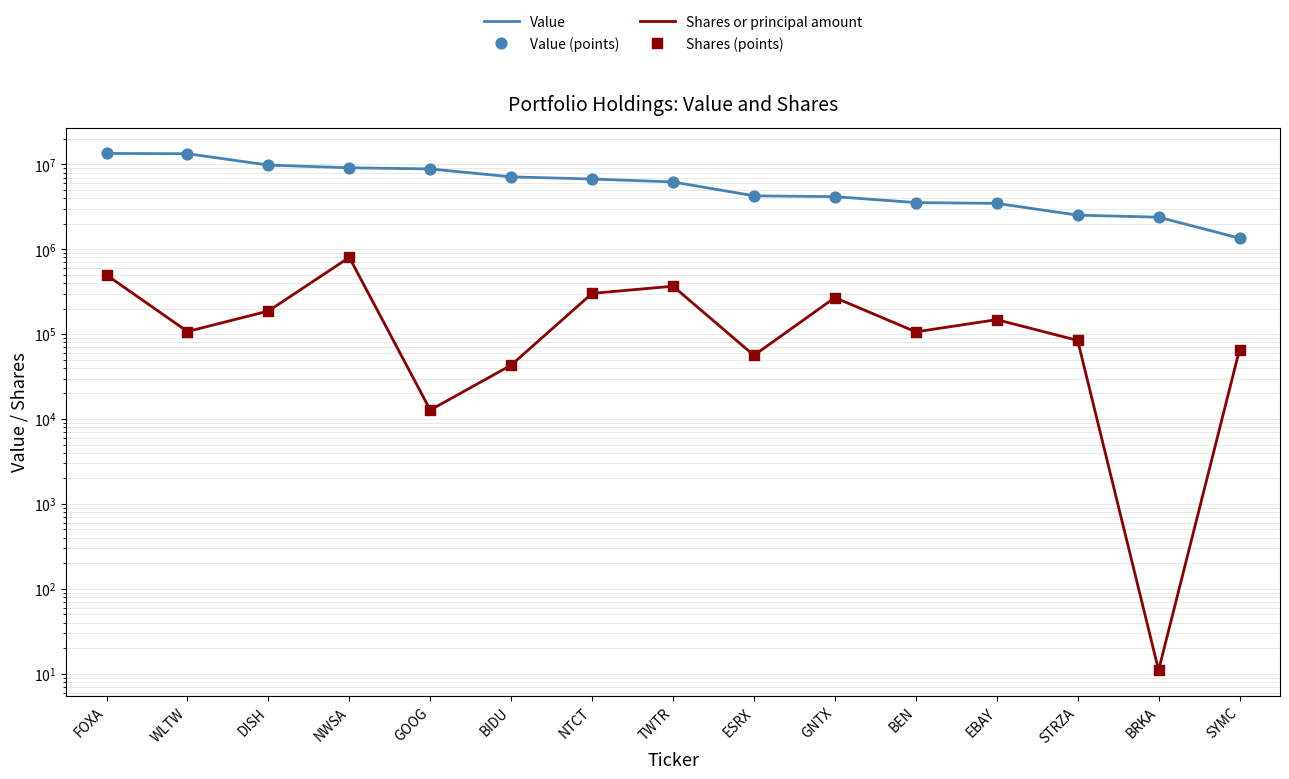

Which series has the largest total across all categories?

Value